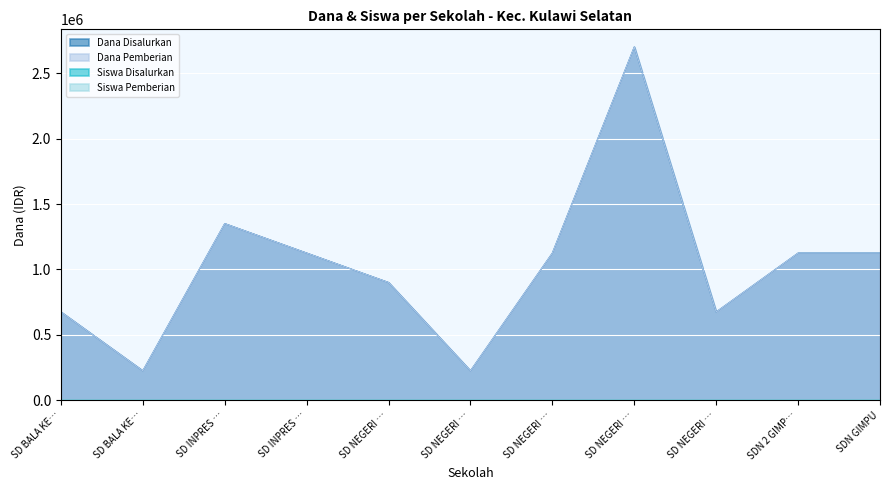

The value of Siswa Pemberian at SD NEGERI … is 1. True or false?

True